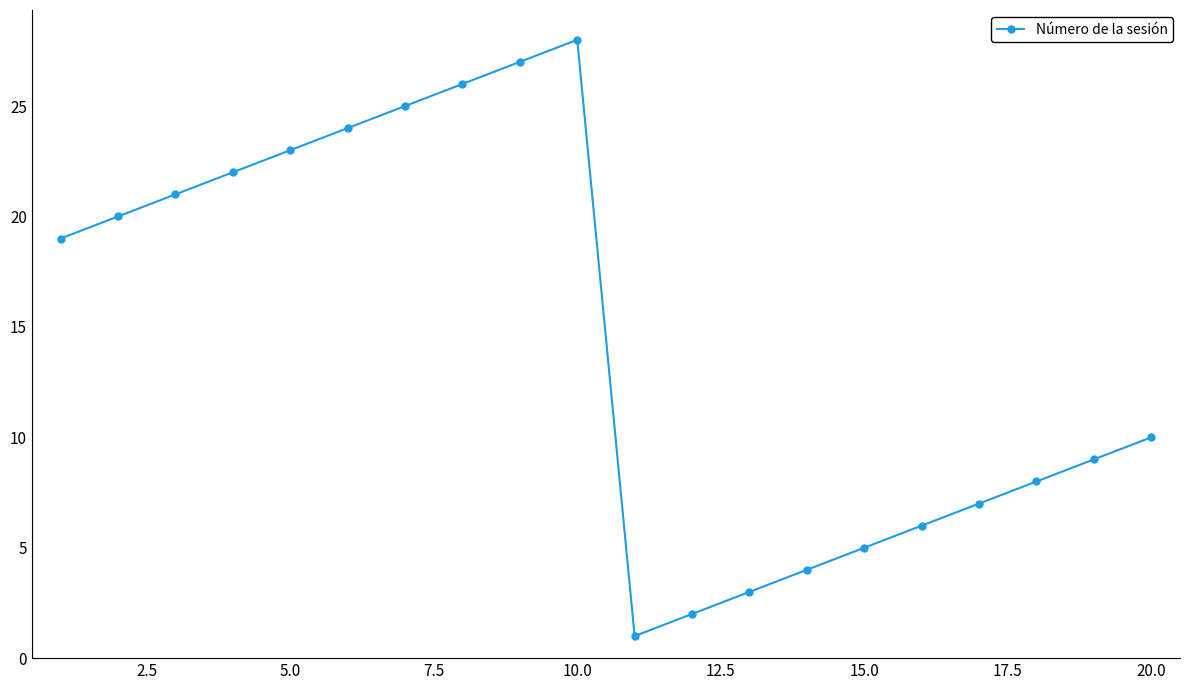

What is the sum of all values?

290